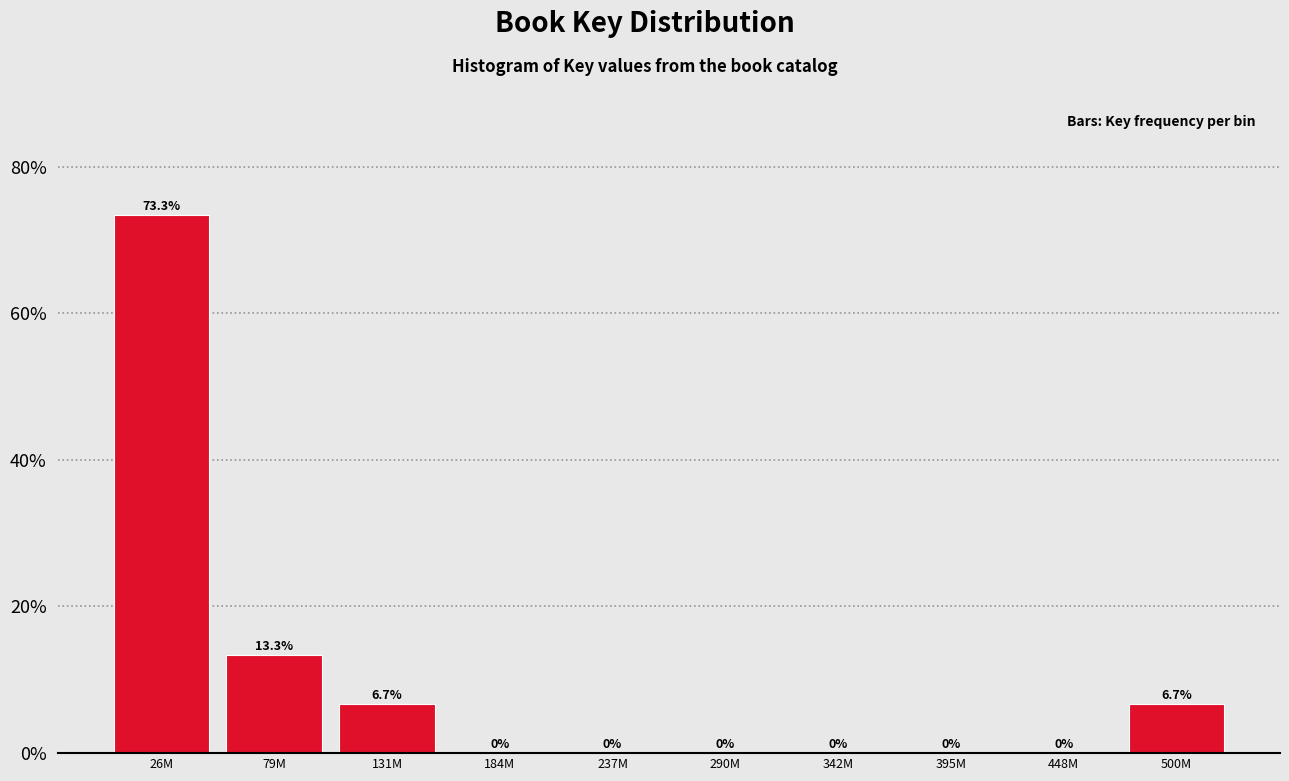

Reading right to left, list all the values displayed in this chart.

500M=6.7	448M=0.0	395M=0.0	342M=0.0	290M=0.0	237M=0.0	184M=0.0	131M=6.7	79M=13.3	26M=73.3